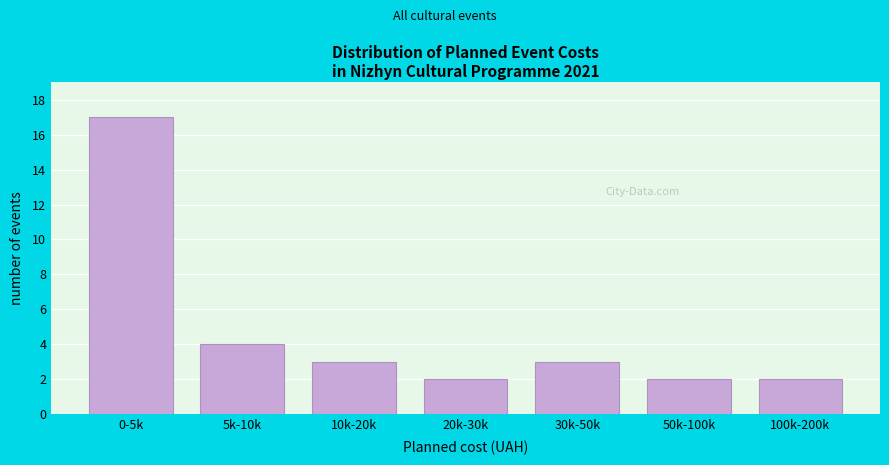

Reading left to right, transcribe all the data shown in this chart.

0-5k=17	5k-10k=4	10k-20k=3	20k-30k=2	30k-50k=3	50k-100k=2	100k-200k=2